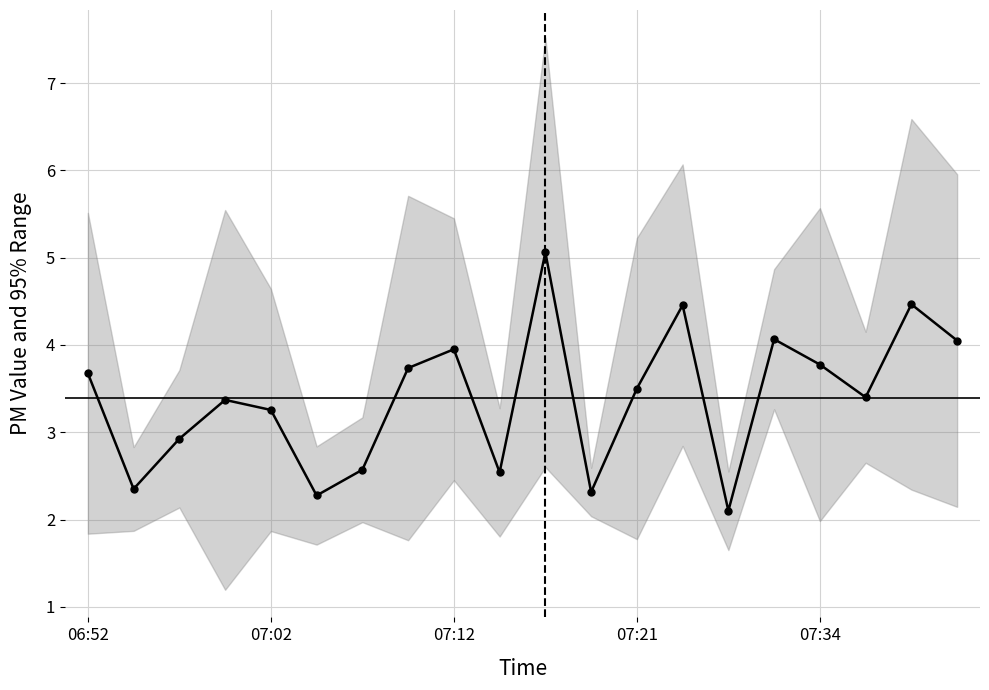

Reading left to right, list all the values displayed in this chart.

3.7	2.3	2.9	3.4	3.3	2.3	2.6	3.7	4.0	2.5	5.1	2.3	3.5	4.5	2.1	4.1	3.8	3.4	4.5	4.0